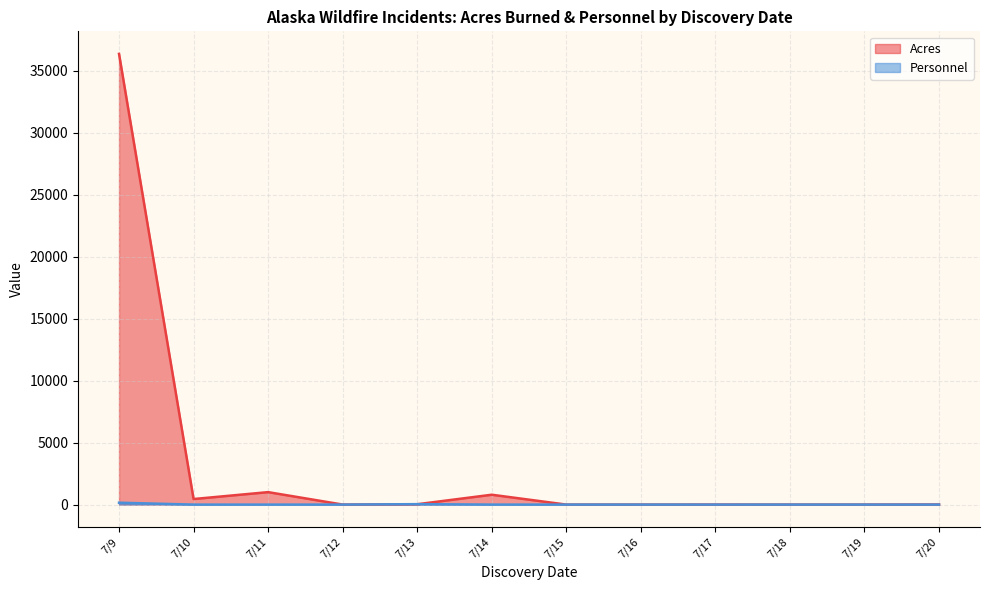

What is the difference between the maximum and minimum values in the Personnel series?

151.0